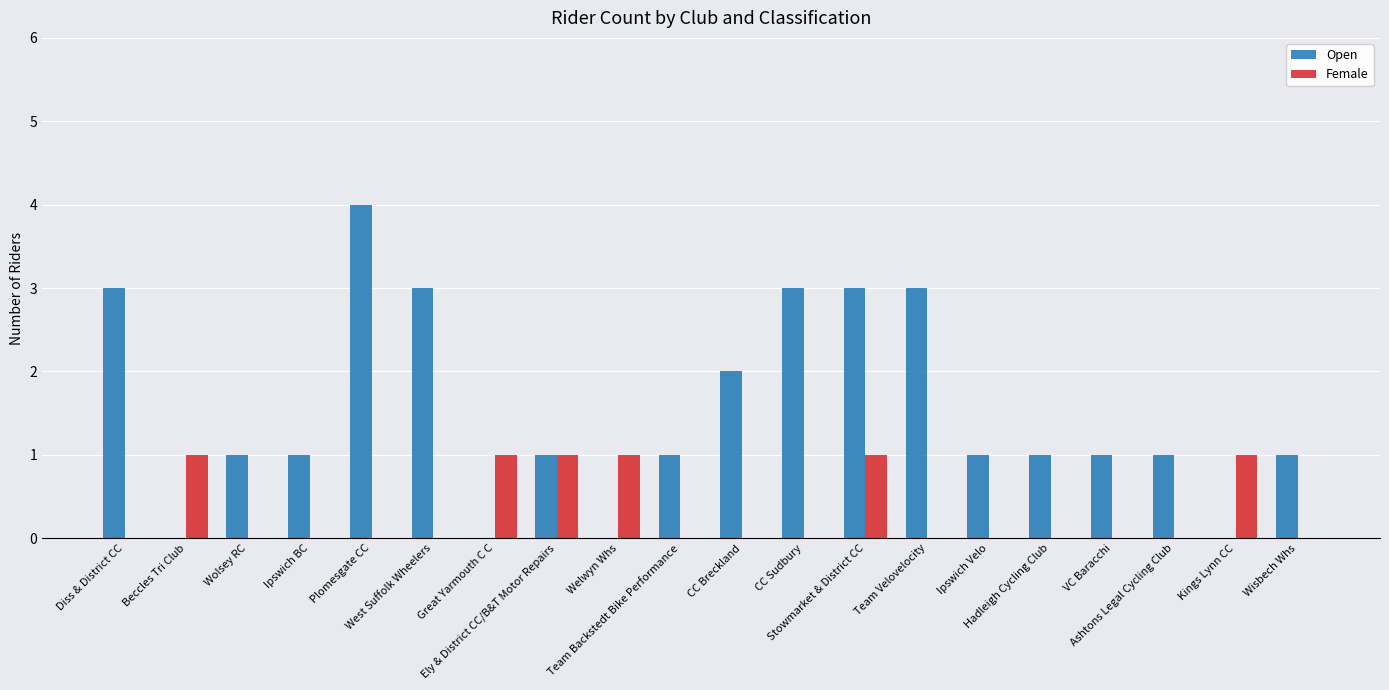

What is the approximate value of Open at Wolsey RC?

1